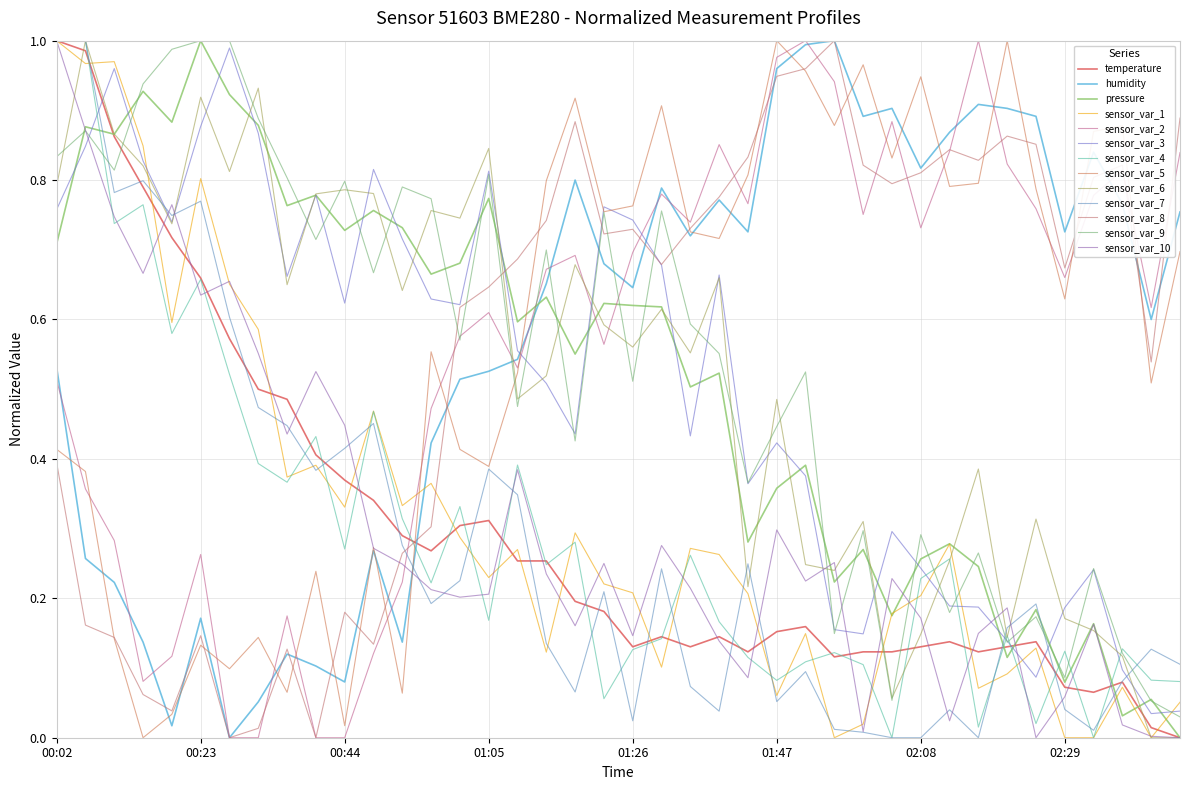

What are all the series names shown in the legend?

temperature, humidity, pressure, sensor_var_1, sensor_var_2, sensor_var_3, sensor_var_4, sensor_var_5, sensor_var_6, sensor_var_7, sensor_var_8, sensor_var_9, sensor_var_10